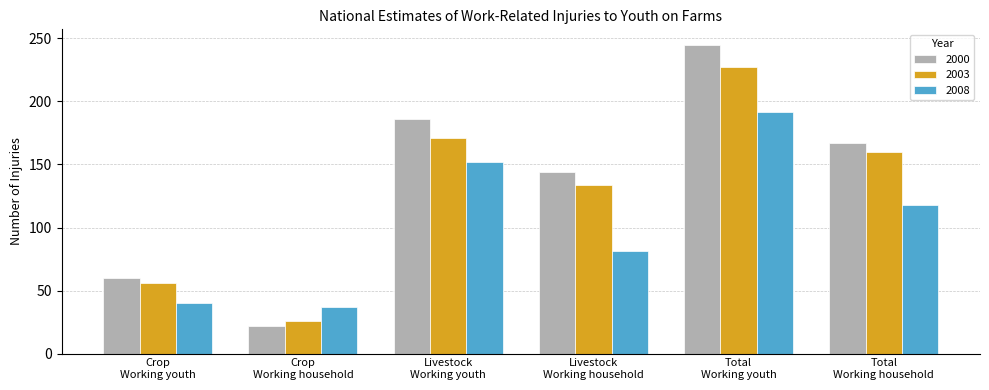

What is the value of the 2000 bar at the 4th from the left?

144